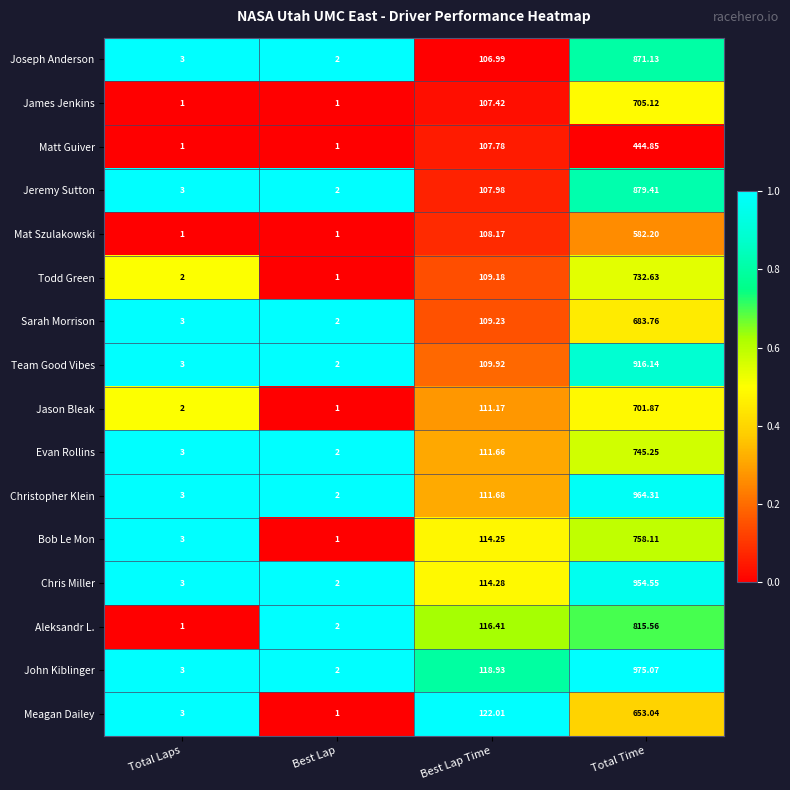

What is the difference between the highest and lowest values at Total Time?

530.2